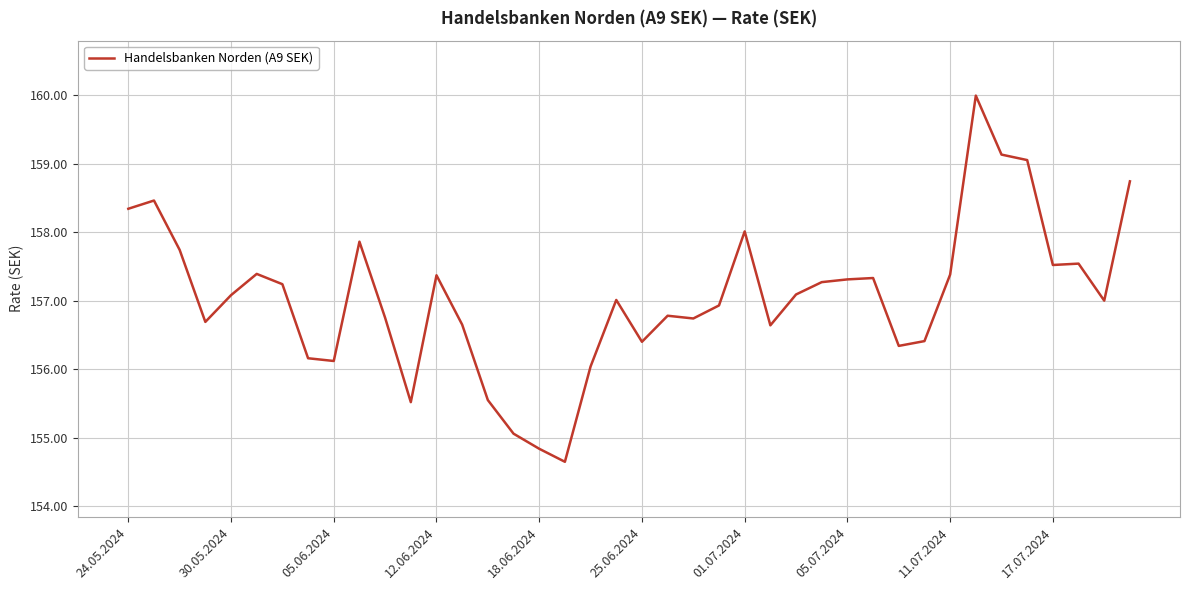

What is the maximum value shown in the chart?

160.0